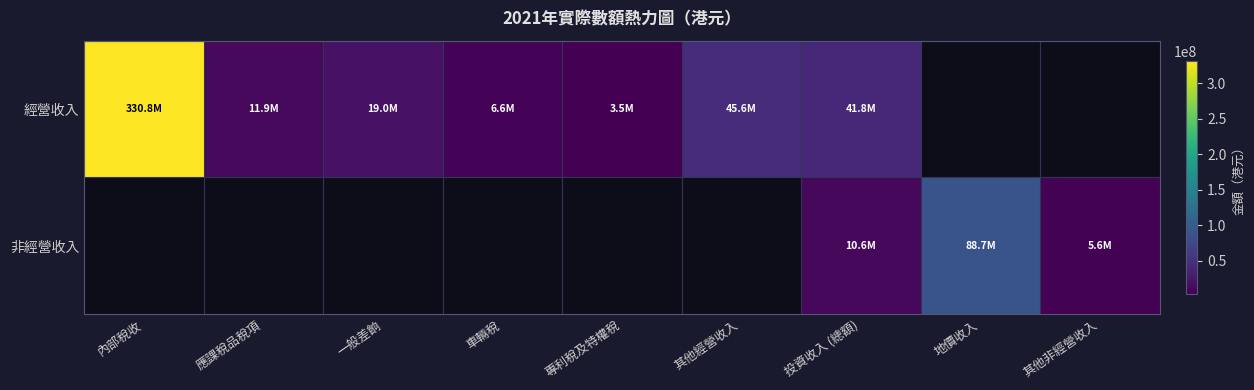

List the series in order of their overall mean, highest first.

經營收入, 非經營收入